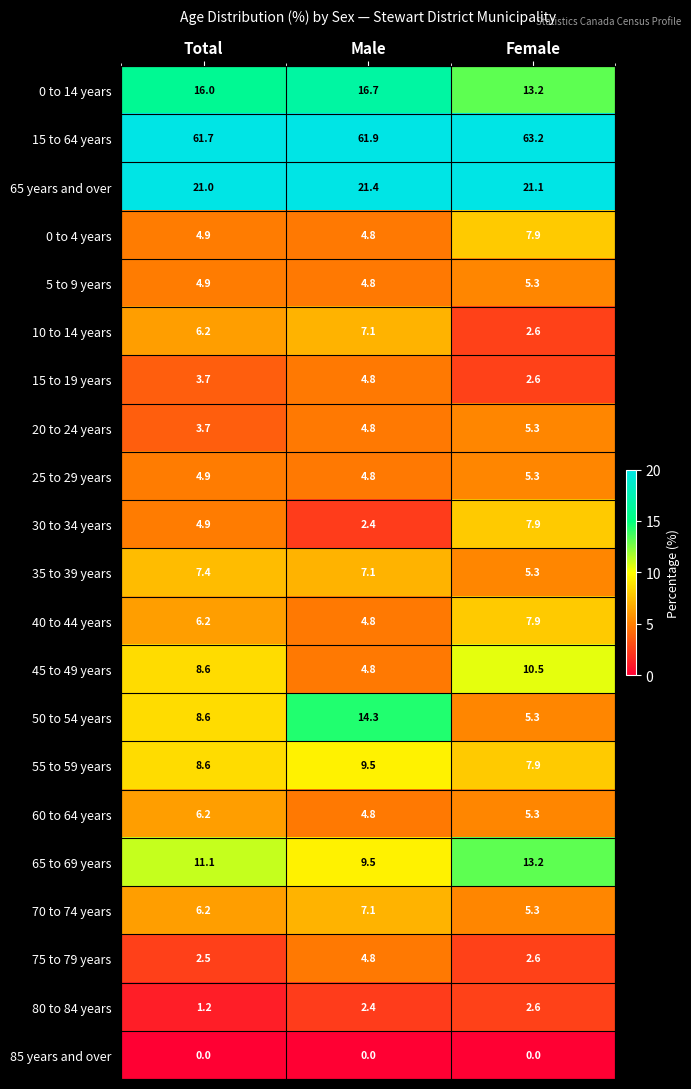

Which series changed the most between Total and Male?

50 to 54 years